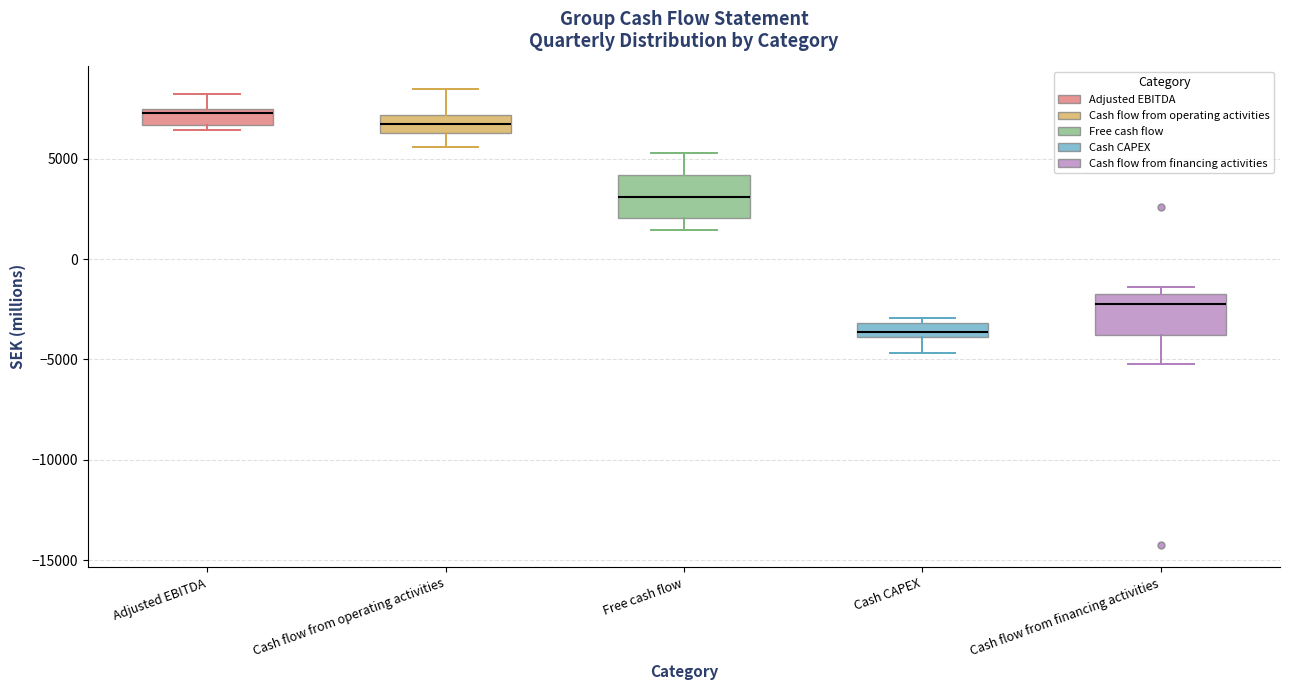

Where is the lower edge of the box for Adjusted EBITDA on the y-axis? The values are not printed on the chart, so give them approximately, as read against the axis.

6500